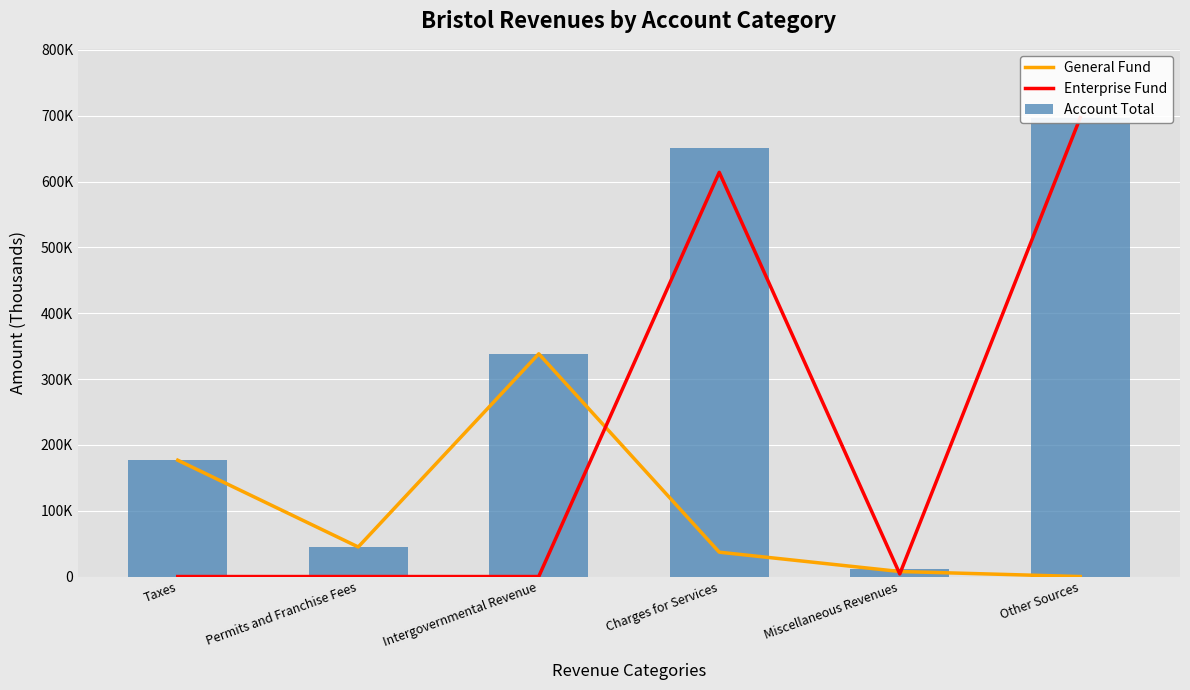

At which label is General Fund closest to 169207?

Taxes